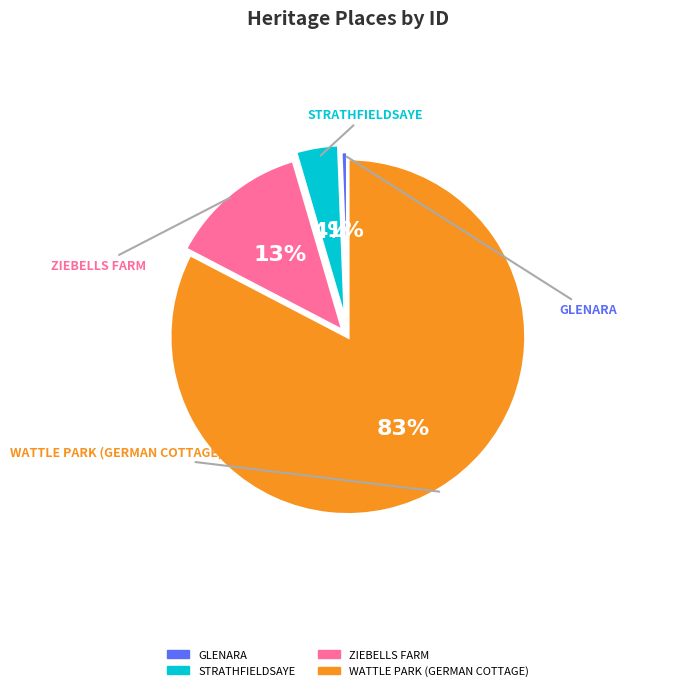

What is the majority slice?

WATTLE PARK (GERMAN COTTAGE)